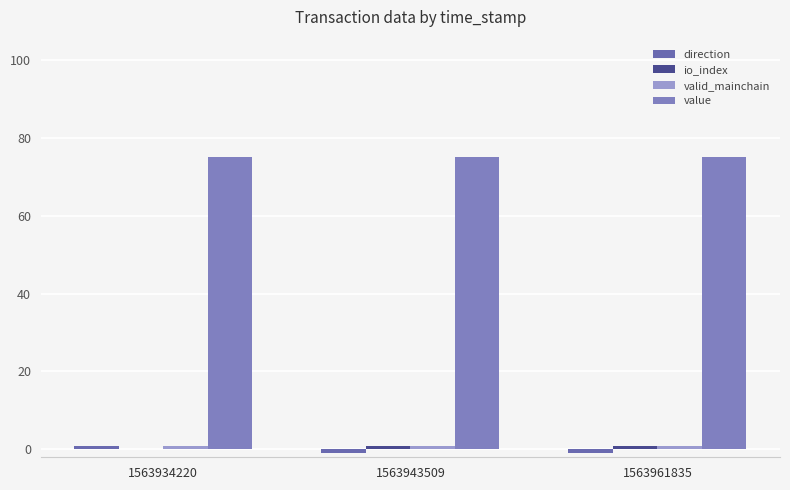

Count the number of data series in this chart.

4